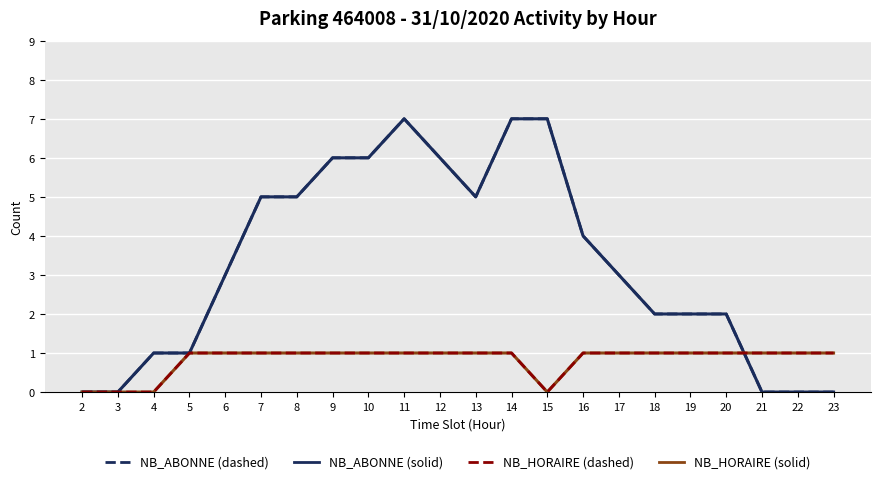

Which series has the largest total across all categories?

NB_ABONNE (solid)